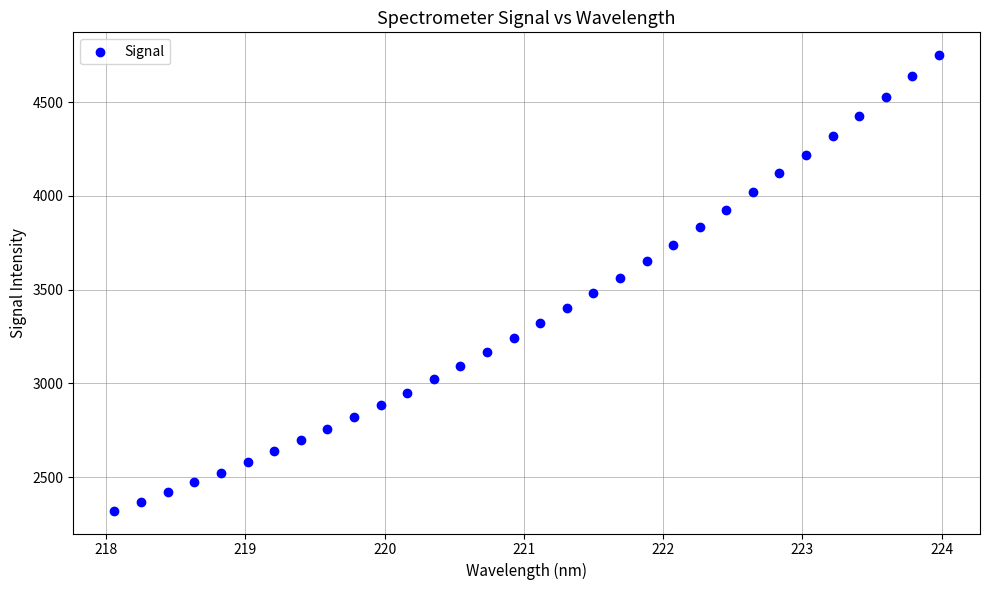

What is the range of Y values (max minus min)?

2428.6